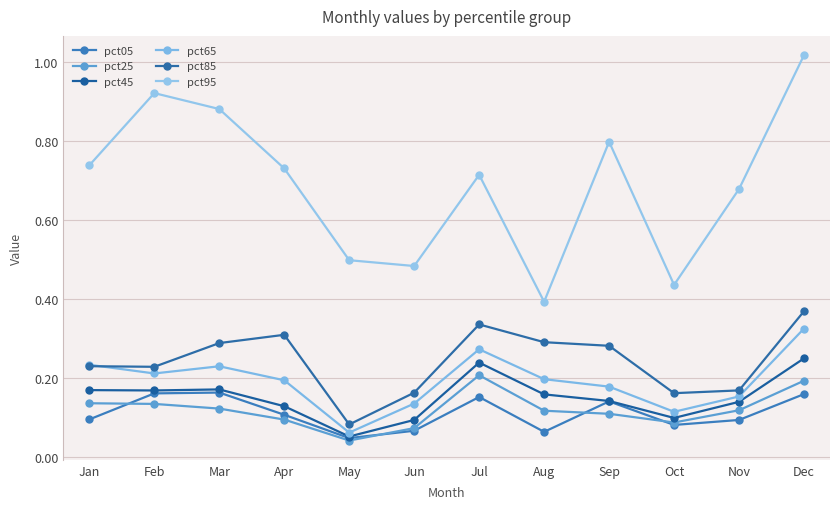

Is this an area chart (filled region under the line)?

No